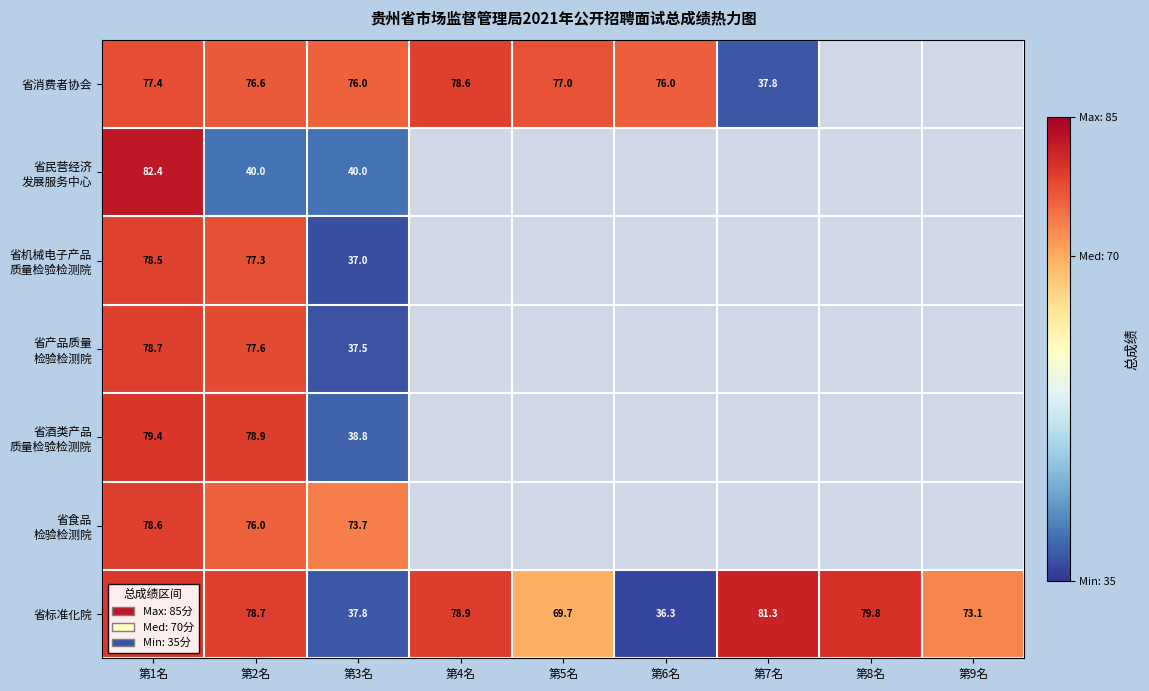

At which label is 省酒类产品 质量检验检测院 closest to 59?

第2名